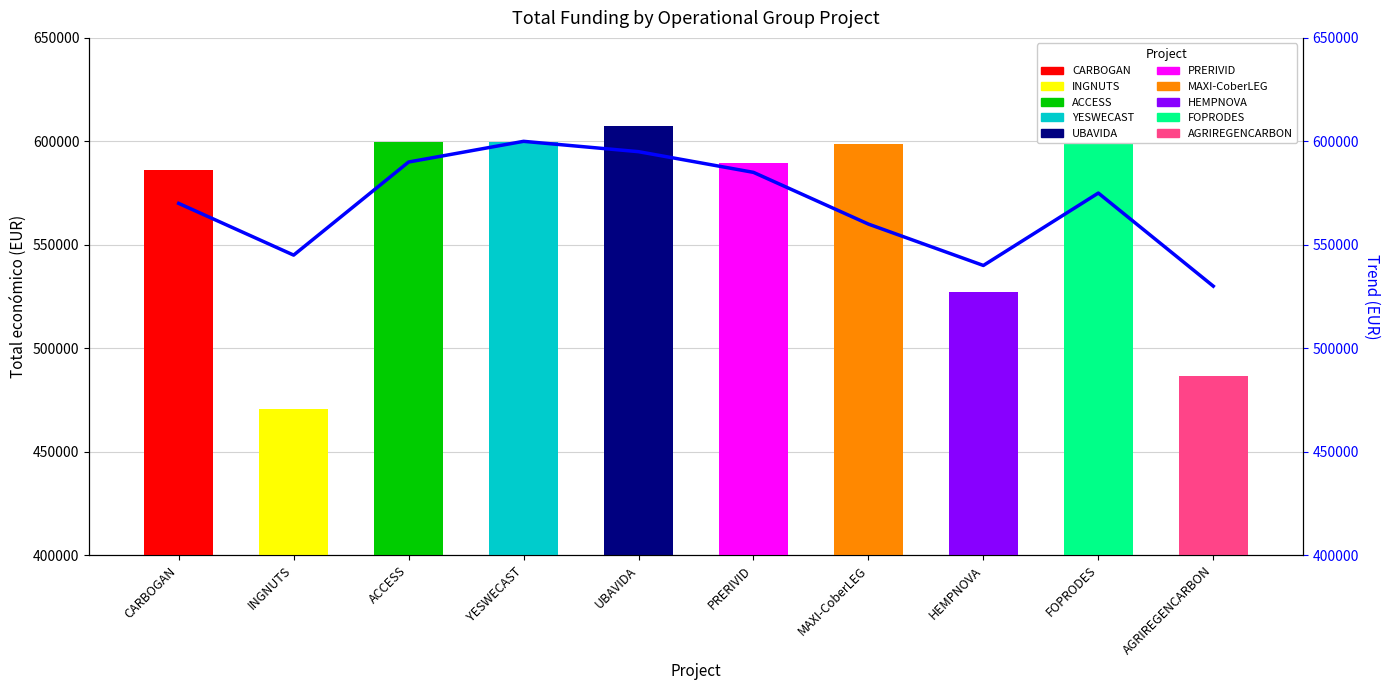

Reading right to left, extract all data points from this chart.

530000	575000	540000	560000	585000	595000	600000	590000	545000	570000